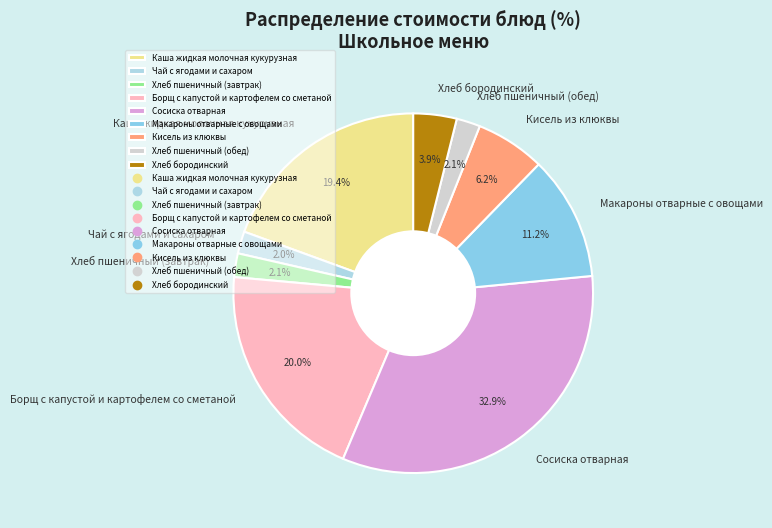

Combined, do Кисель из клюквы and Сосиска отварная account for over 50%?

No